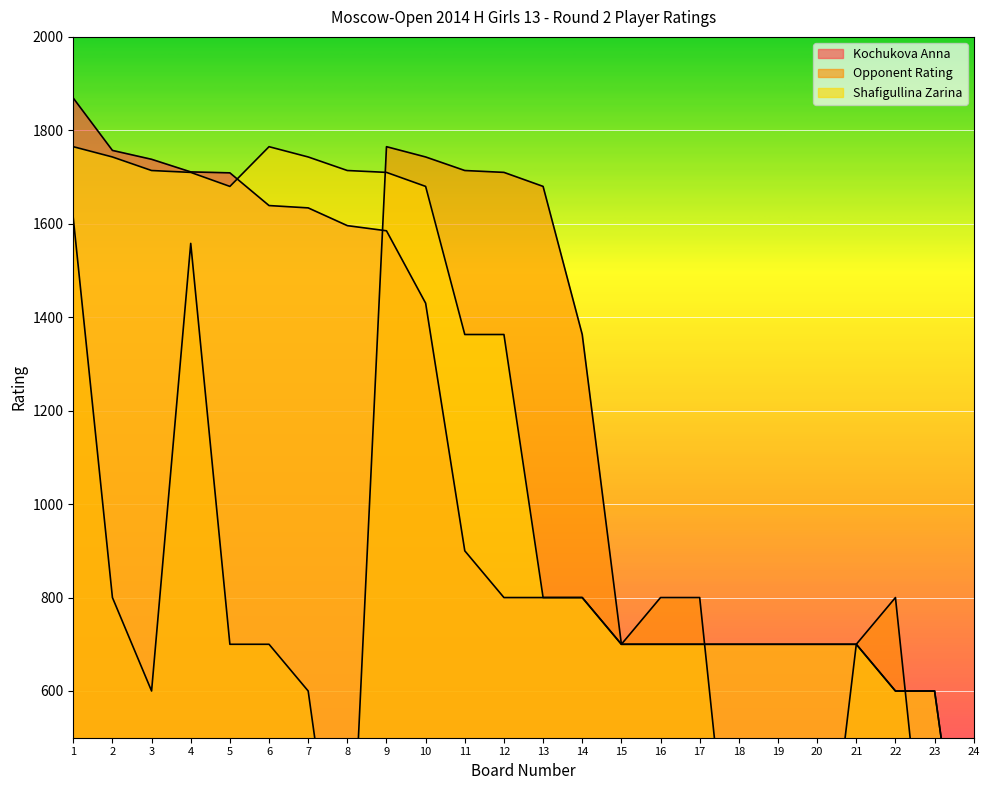

How many interior local valleys does the Opponent Rating series have?

3